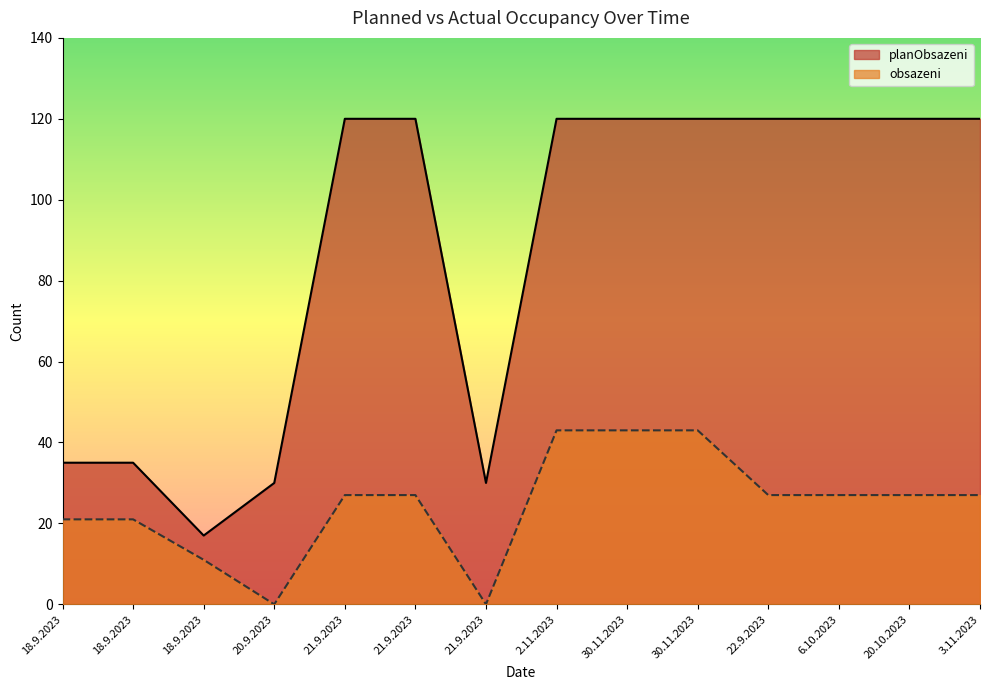

List the series in order of their peak value, highest first.

planObsazeni, obsazeni